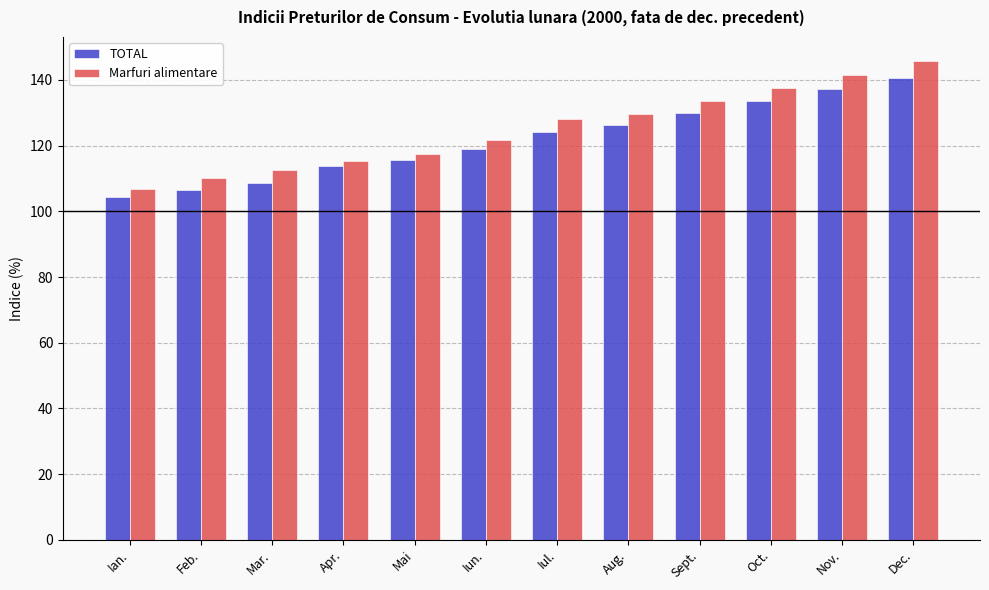

Reading right to left, what are all the values shown in this chart?

TOTAL: Dec.=140.7	Nov.=137.3	Oct.=133.5	Sept.=129.9	Aug.=126.4	Iul.=124.1	Iun.=119.0	Mai=115.7	Apr.=113.7	Mar.=108.5	Feb.=106.6	Ian.=104.3
Marfuri alimentare: Dec.=145.8	Nov.=141.5	Oct.=137.6	Sept.=133.5	Aug.=129.6	Iul.=128.1	Iun.=121.8	Mai=117.4	Apr.=115.2	Mar.=112.7	Feb.=110.0	Ian.=106.8